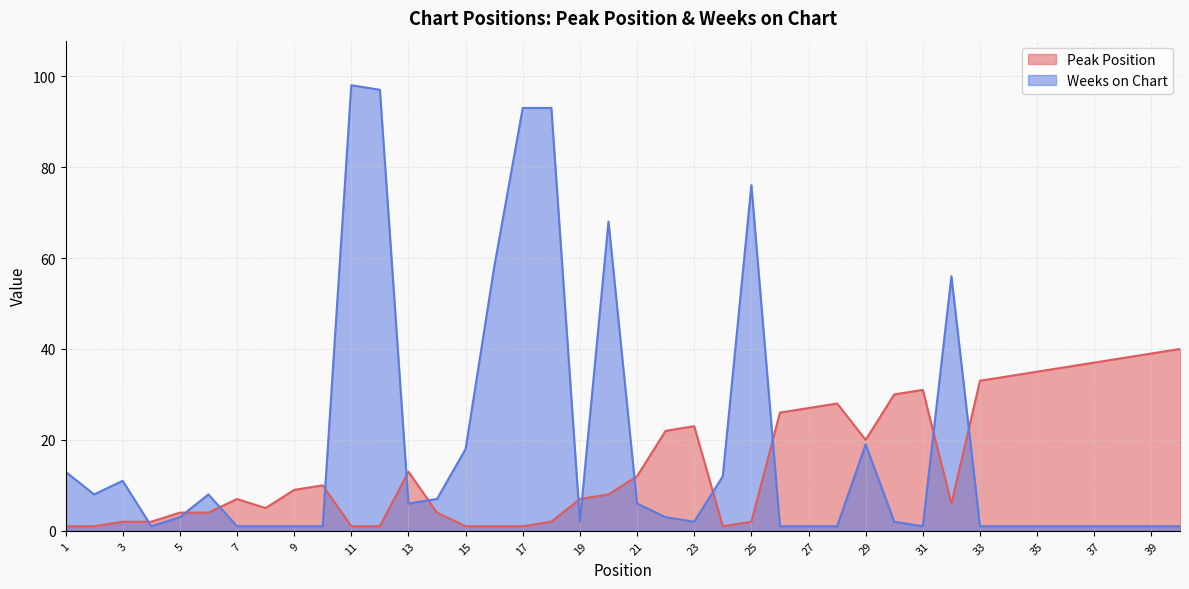

Which series has the largest range (max minus min)?

Weeks on Chart